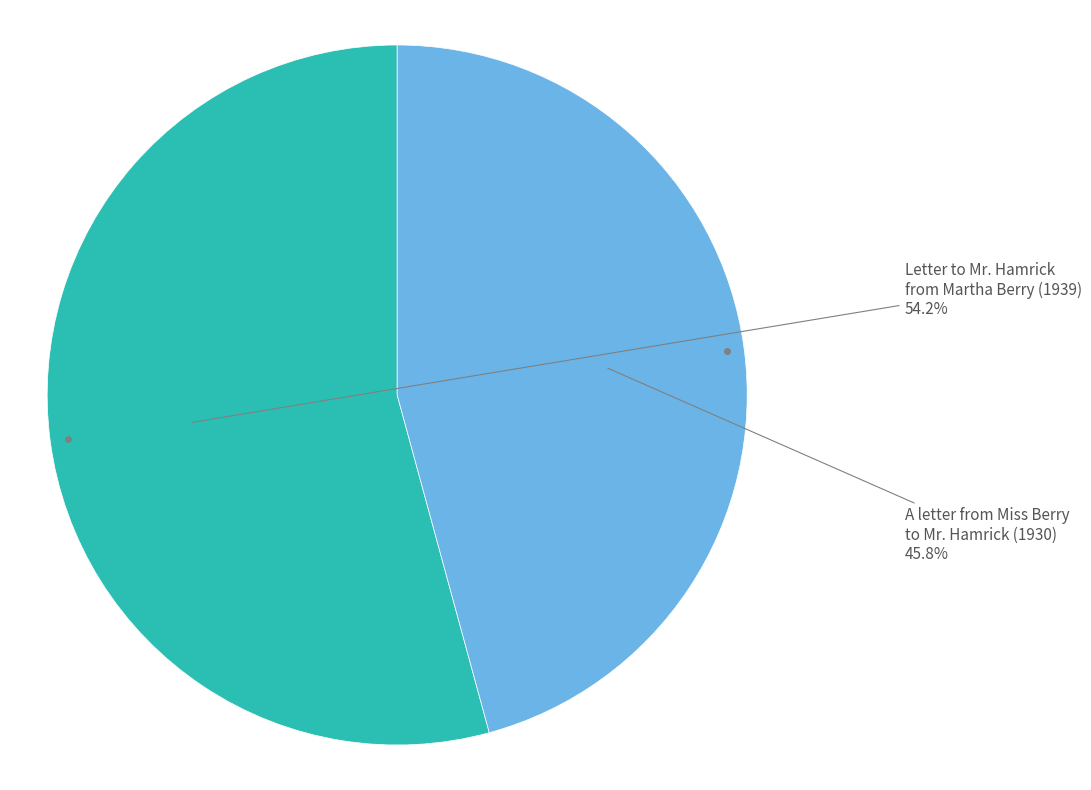

To the nearest percent, what is the difference between the largest and smallest slice percentages?

8%